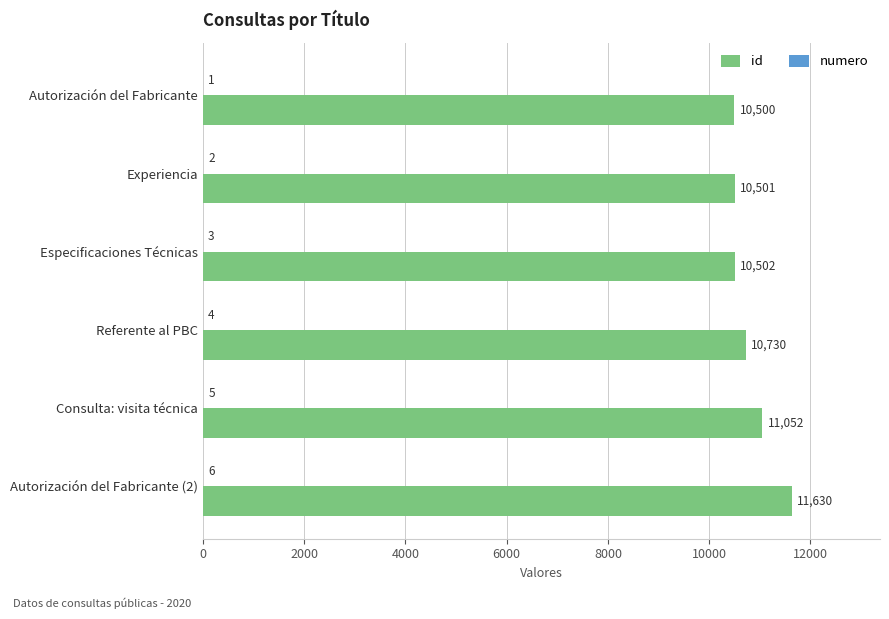

What value does the id series have at Autorización del Fabricante (2)?

11630